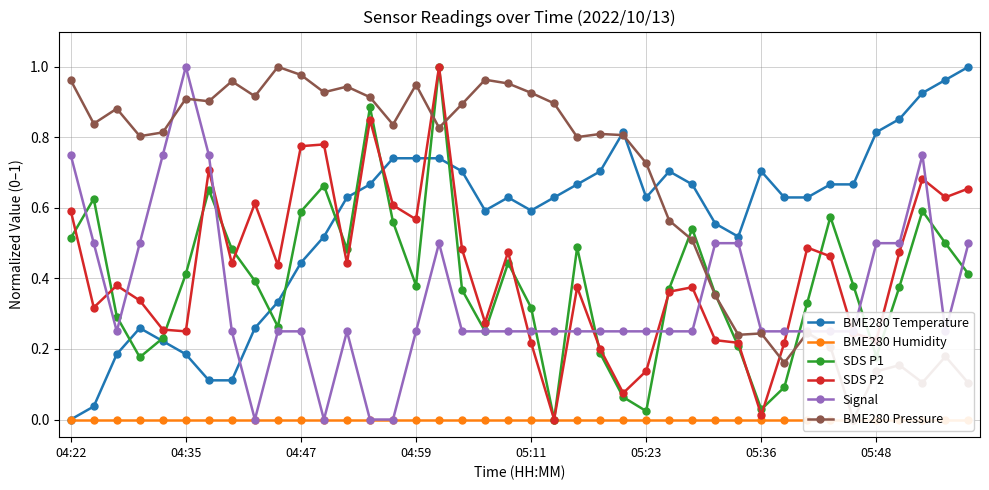

True or false: SDS P2 has more than 0 interior local peaks.

True